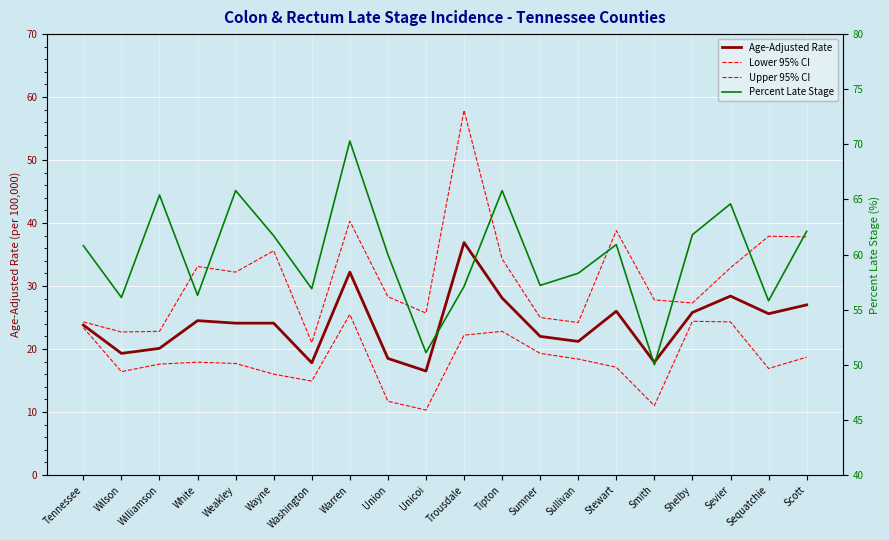

What is the difference between the Age-Adjusted Rate values at Shelby and Sequatchie?

0.2